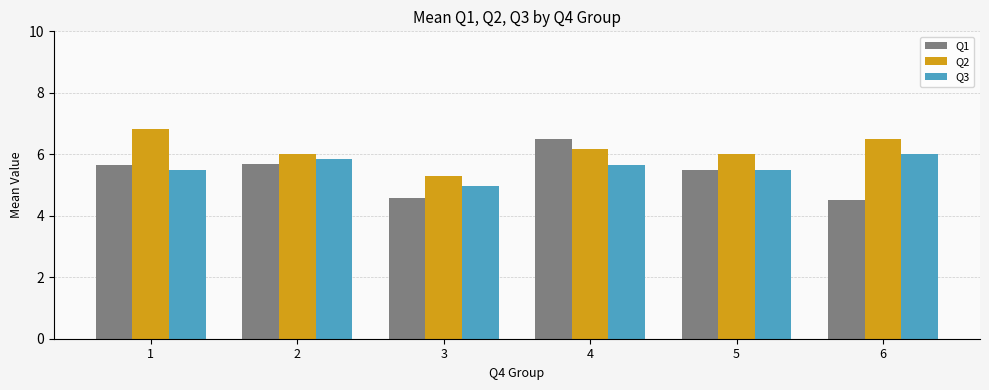

Which series has the largest total across all categories?

Q2